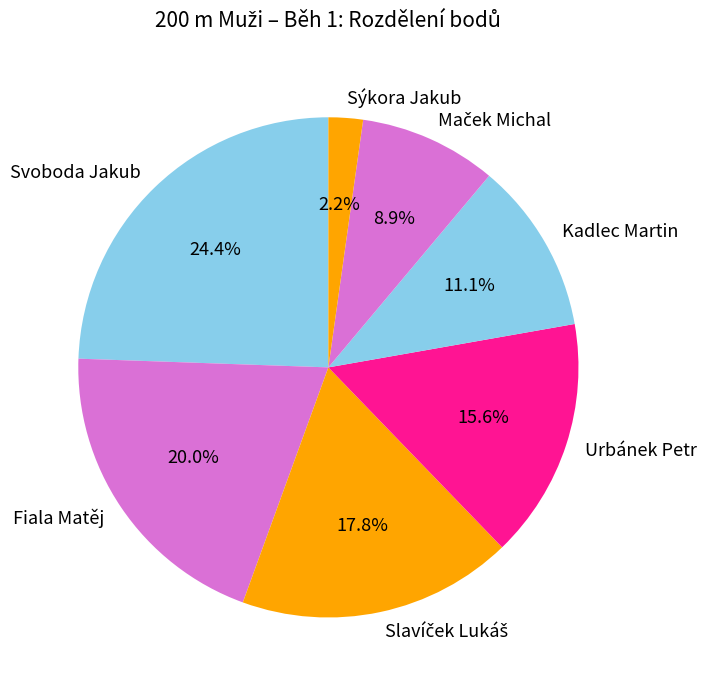

How many slices are in this pie chart?

7